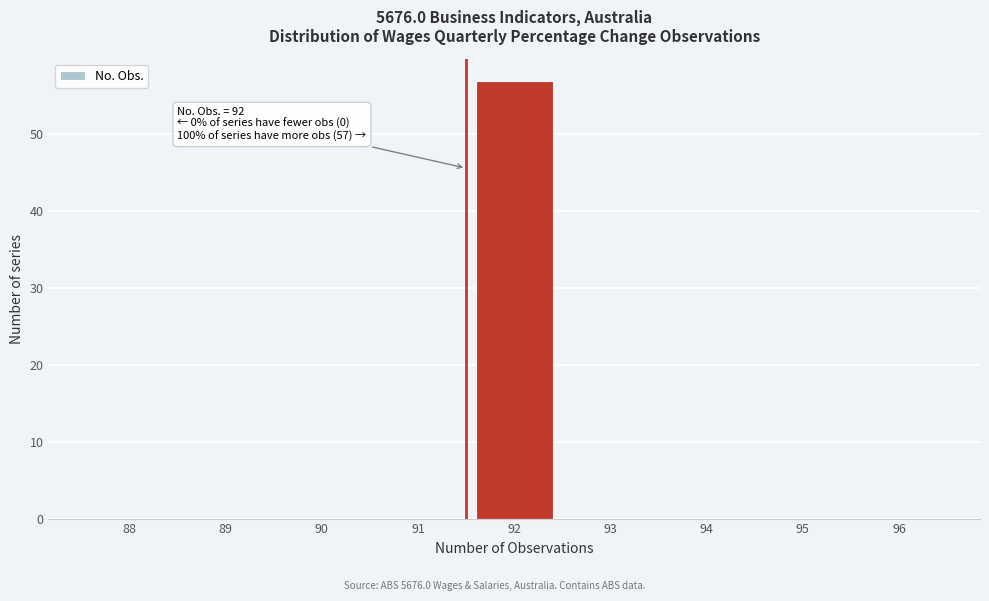

Reading left to right, what are all the values shown in this chart?

88=0	89=0	90=0	91=0	92=57	93=0	94=0	95=0	96=0